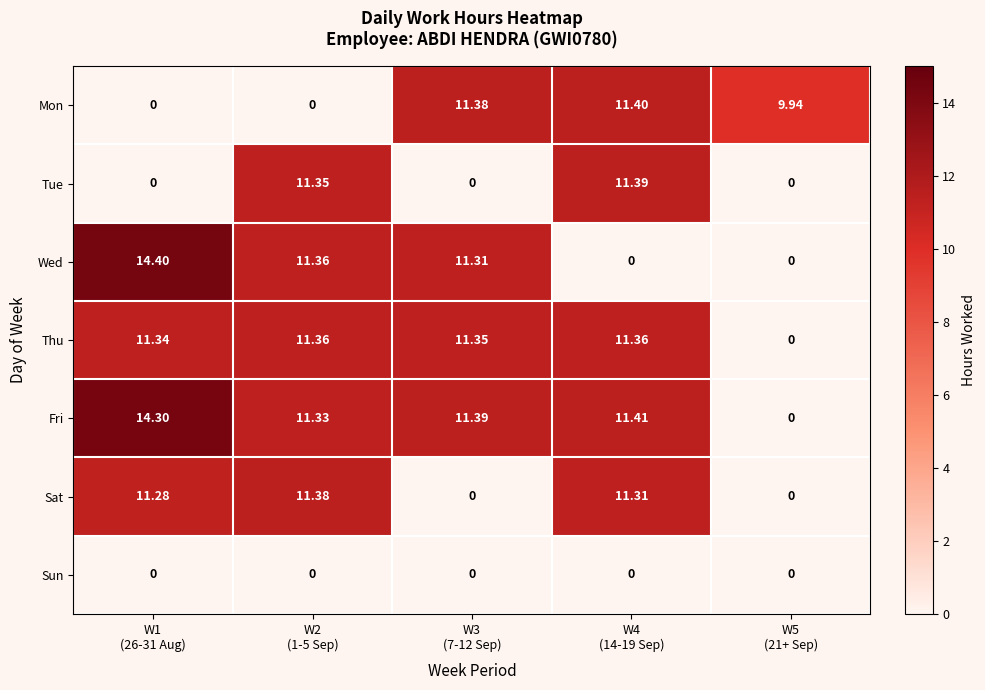

Rank the series by their maximum value, from highest to lowest.

Wed, Fri, Mon, Tue, Sat, Thu, Sun